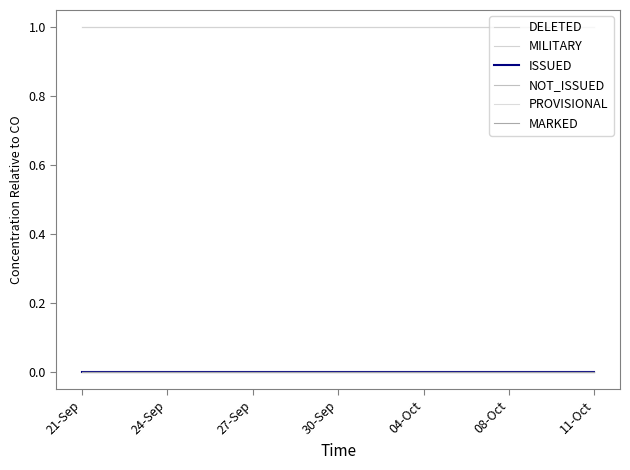

What is the maximum value shown in the chart?

1